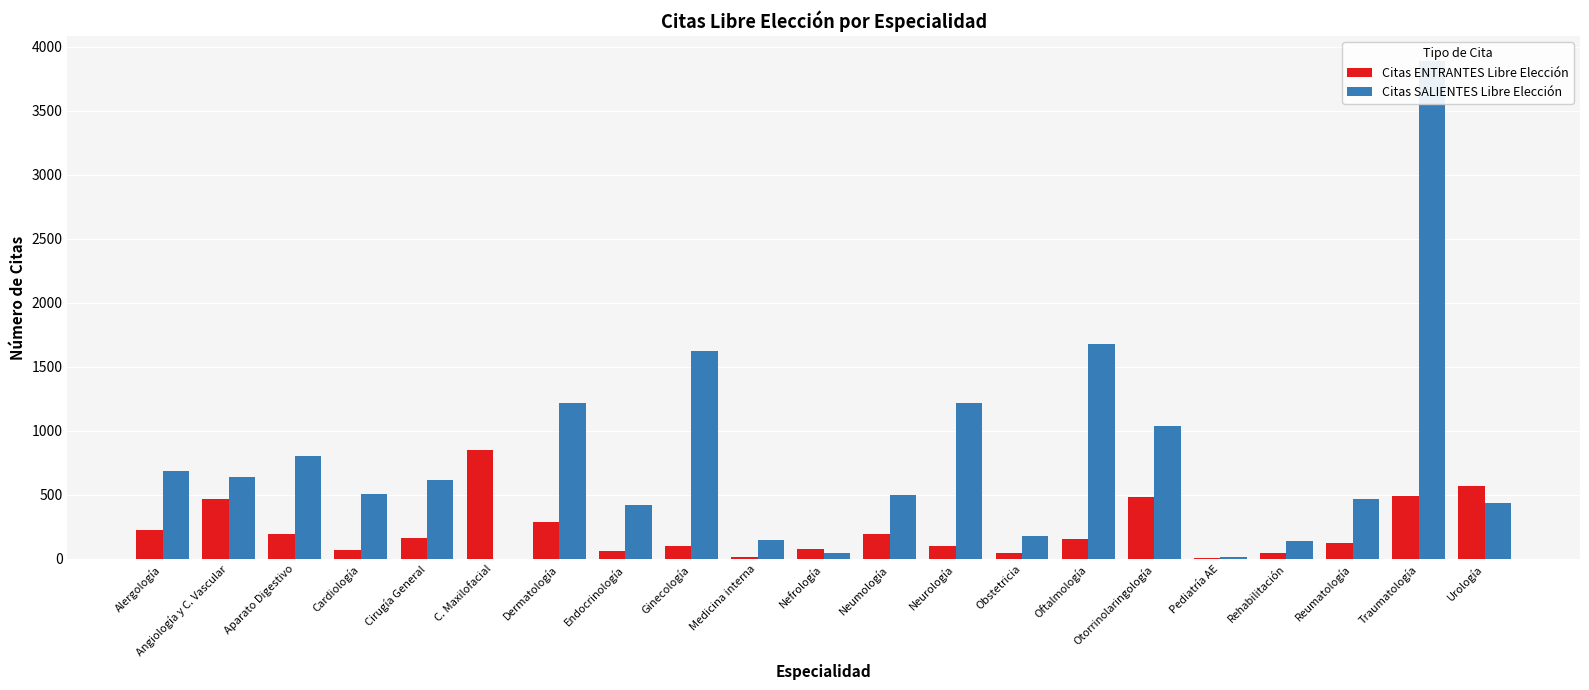

Which series has the largest total across all categories?

Citas SALIENTES Libre Elección